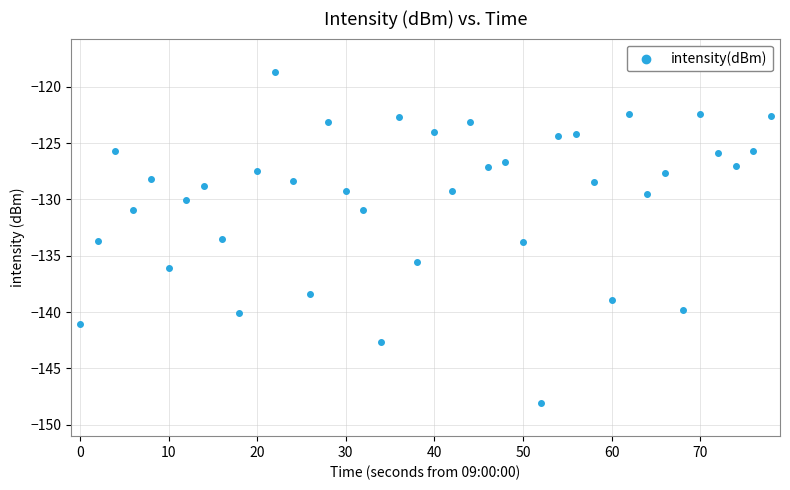

What is the range of Y values (max minus min)?

29.4